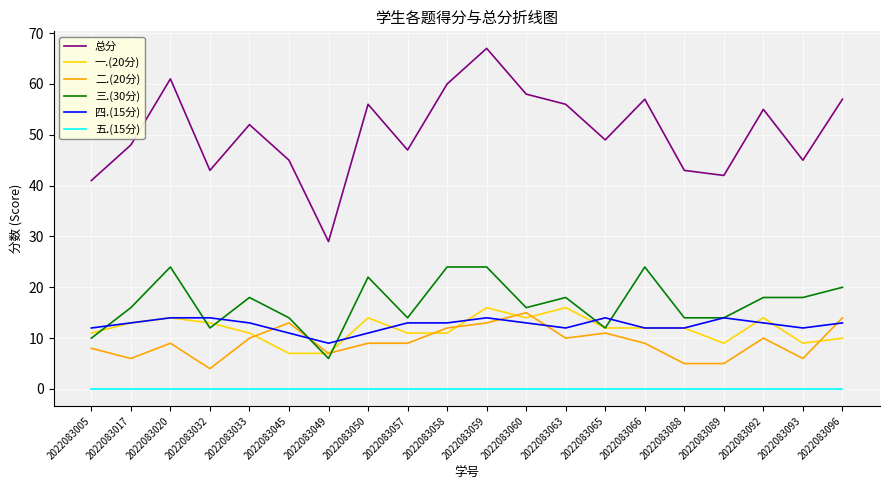

The 总分 series shows 49 at 2022083065. True or false?

True